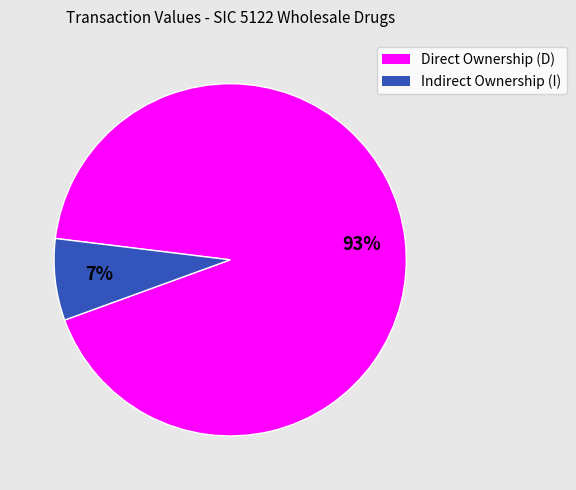

Count the number of slices in the pie.

2